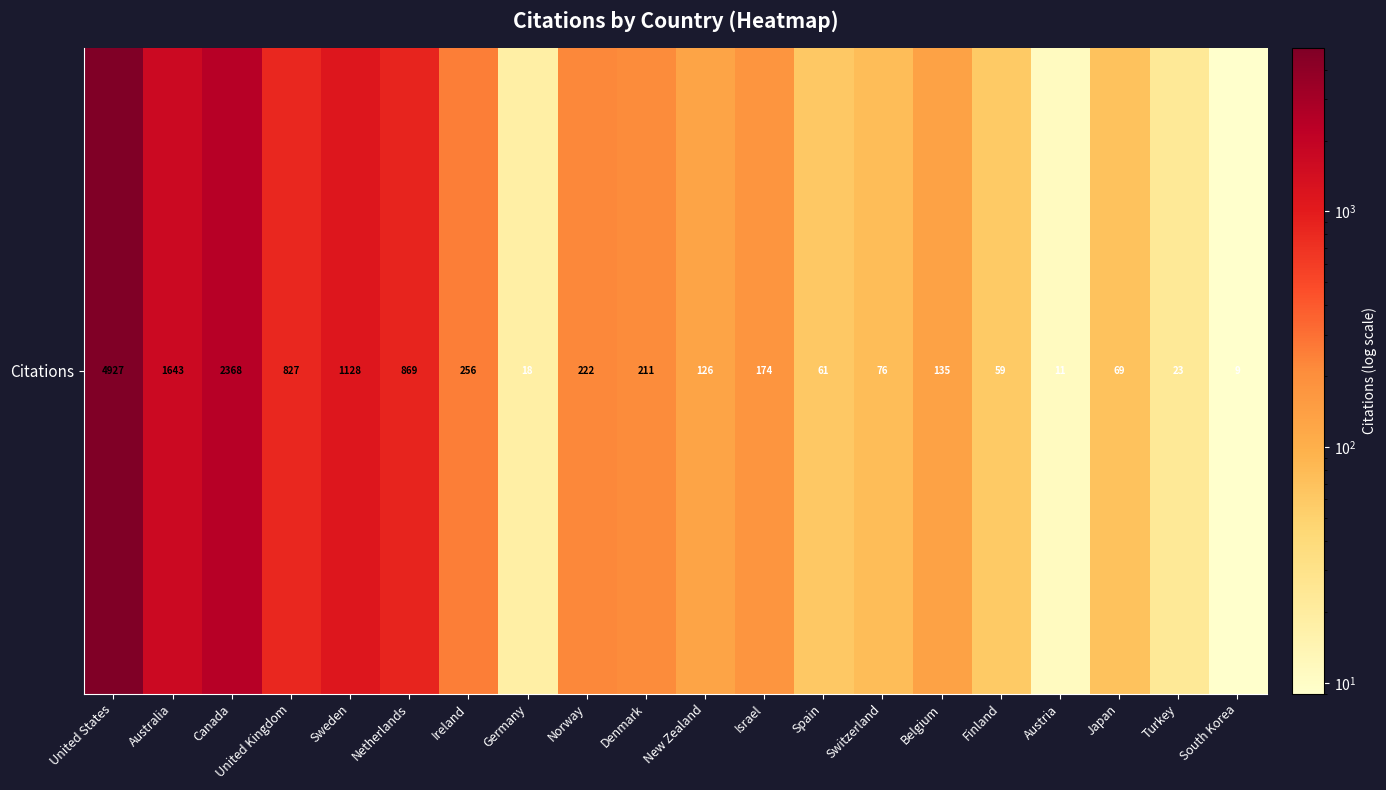

What is the difference between the values at Israel and Germany?

156